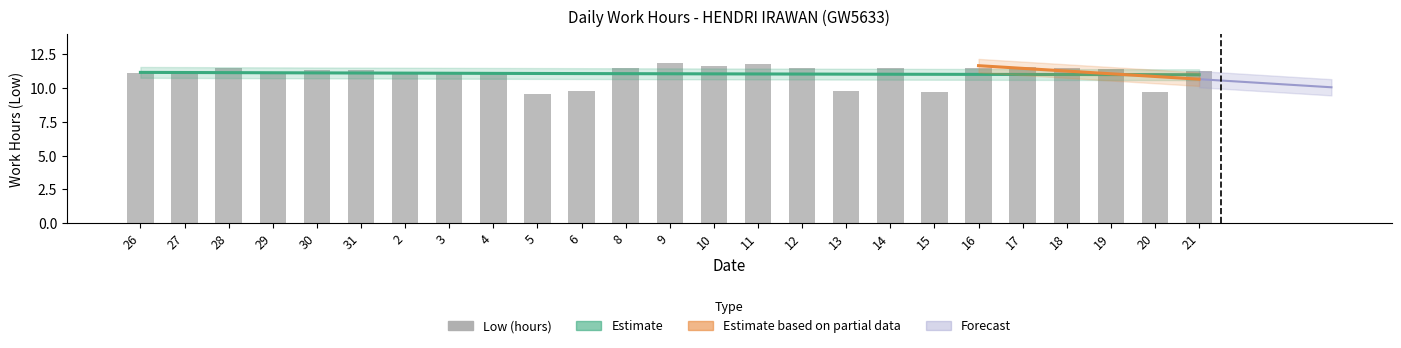

What position from the left is 16?

20